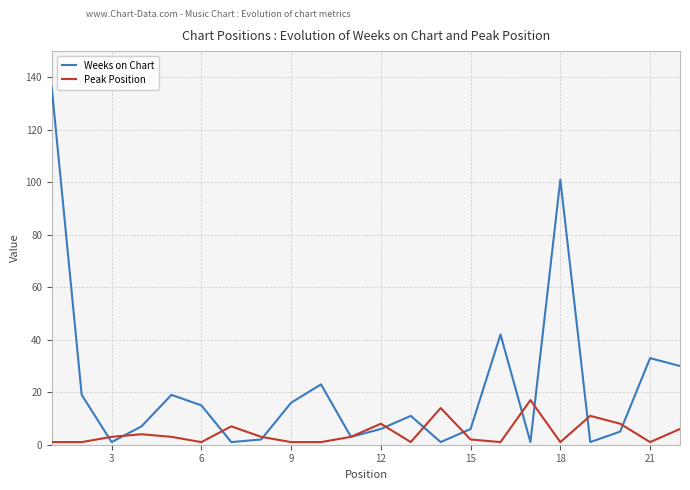

Which series has the largest range (max minus min)?

Weeks on Chart